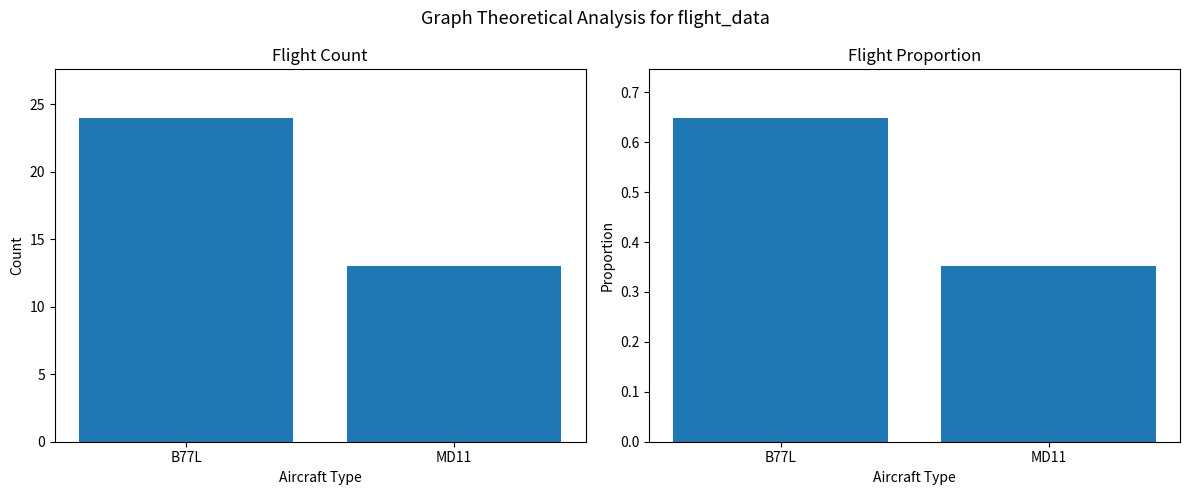

The value of Proportion at MD11 is 0.1. True or false?

False